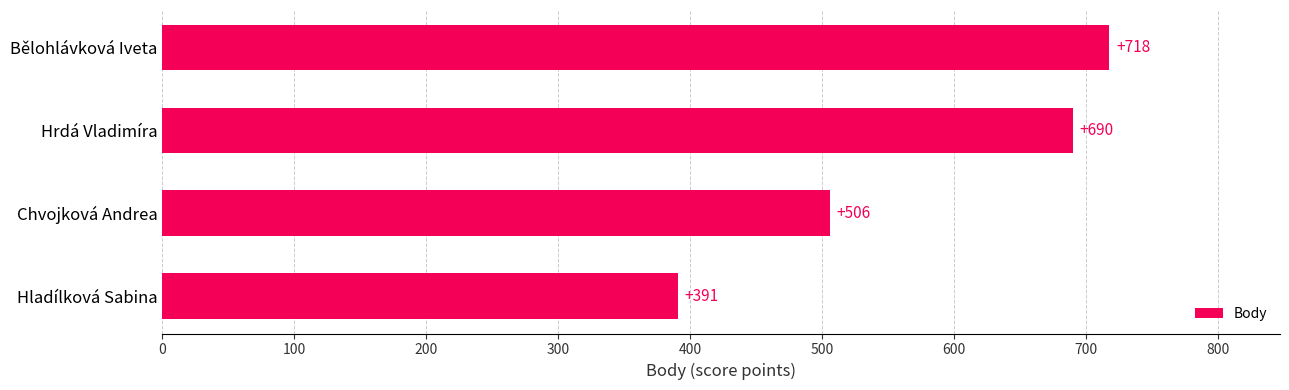

Does the chart contain any negative values?

No